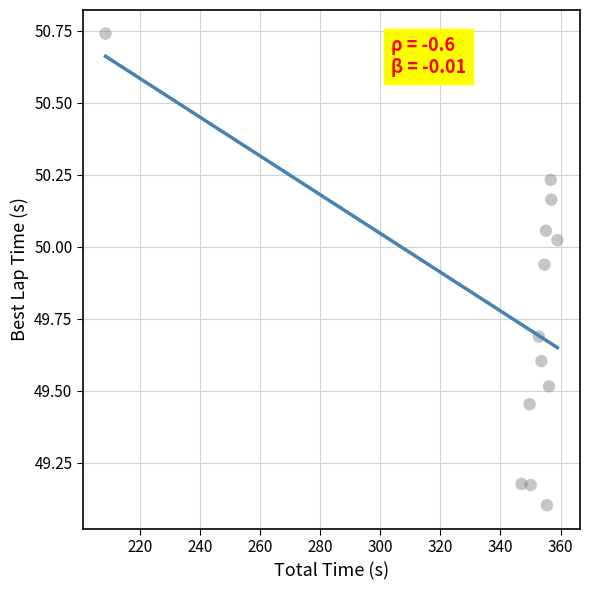

What is the range of Y values (max minus min)?

1.6